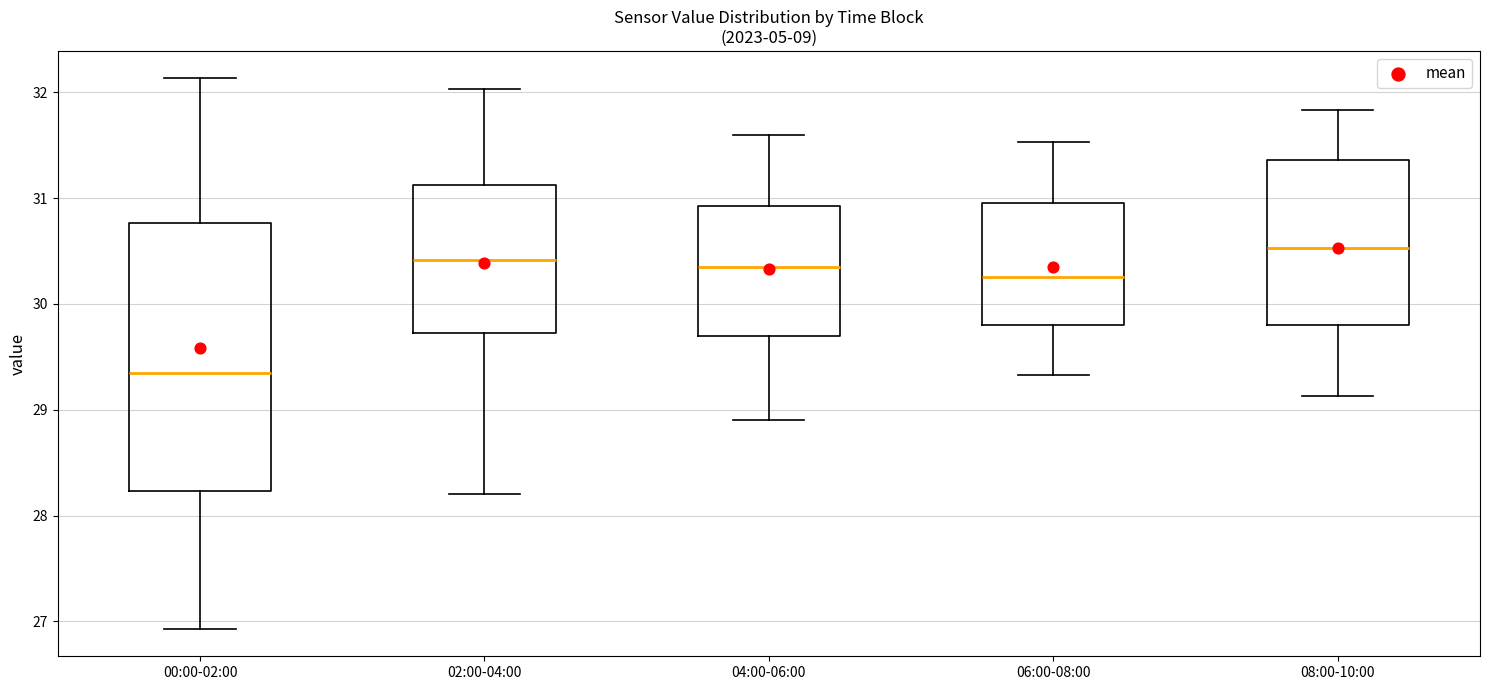

Which box has the highest median line?

08:00-10:00